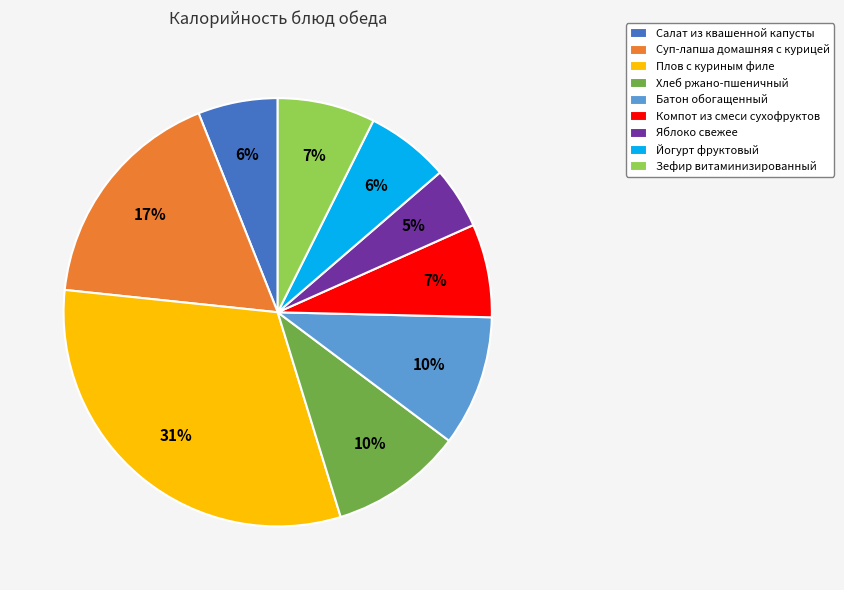

Is there any slice that represents more than half of the pie?

No